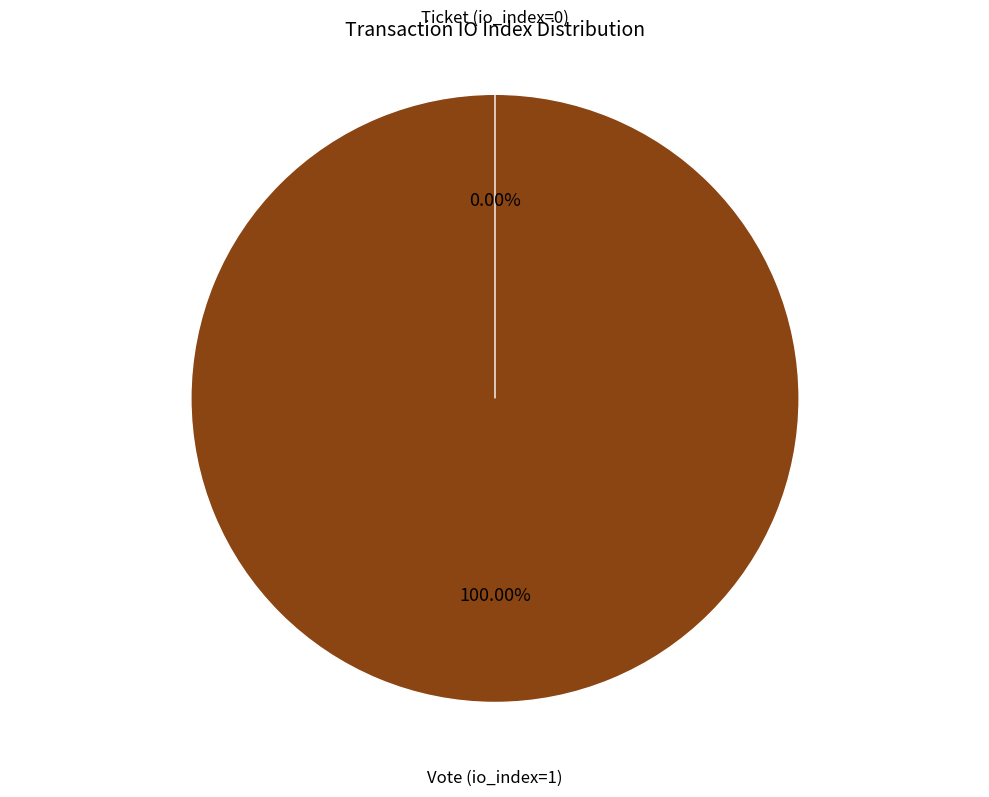

Is Vote (io_index=1) the majority of the pie?

Yes